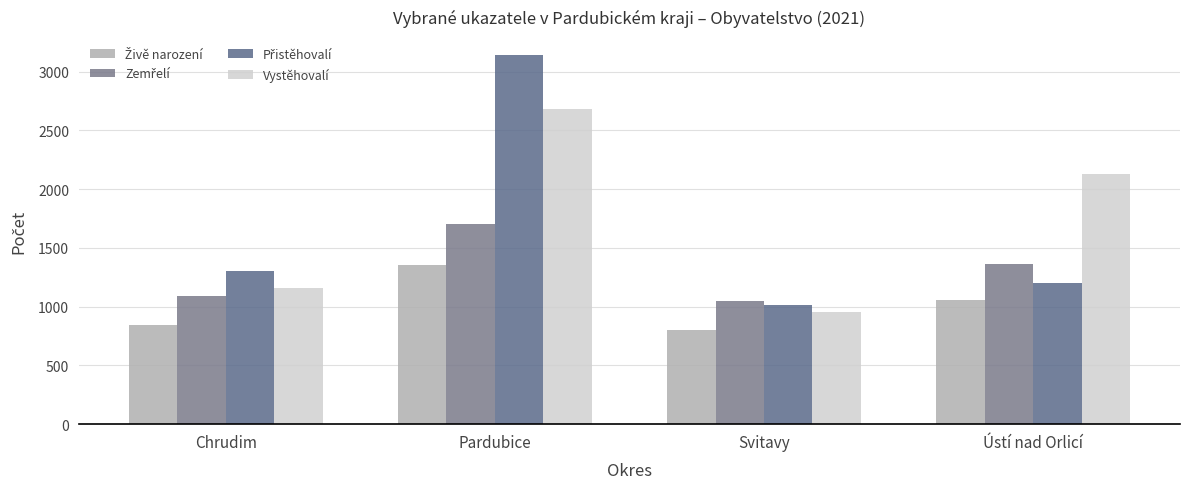

Count the number of data series in this chart.

4